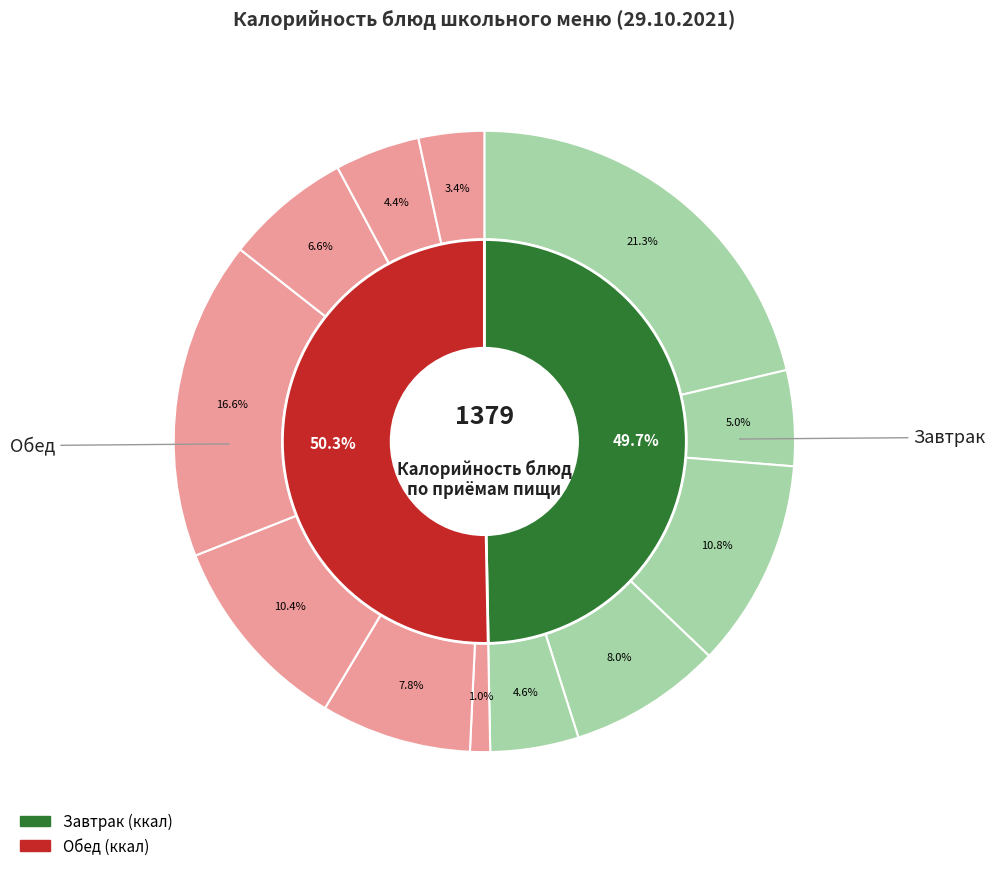

How many segments does this pie chart have?

12